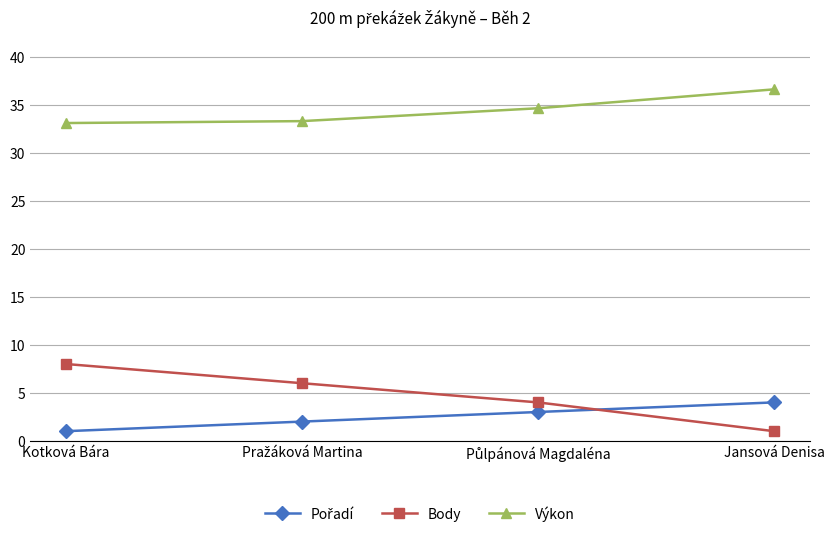

At how many categories does at least one series exceed 14?

4